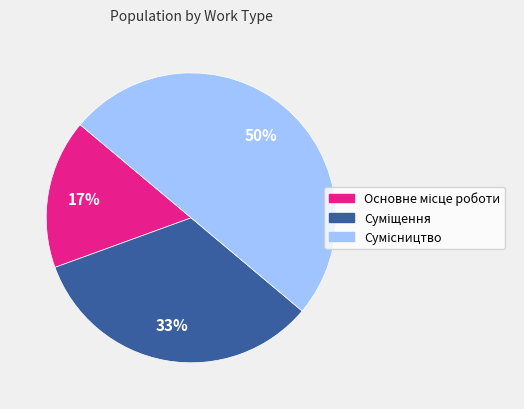

To the nearest percent, what is the average slice percentage?

33%